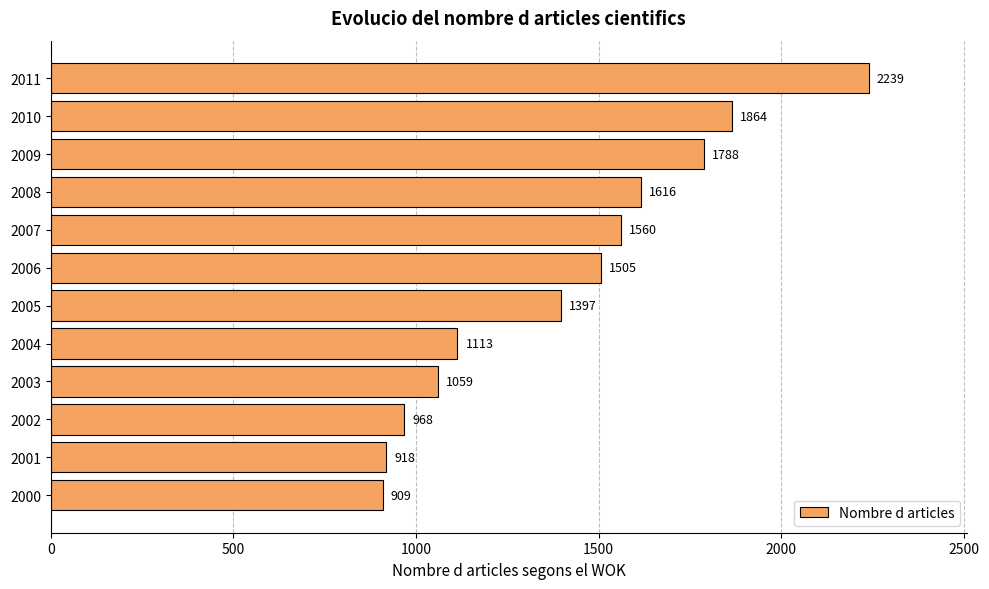

How many values are below 1505?

6